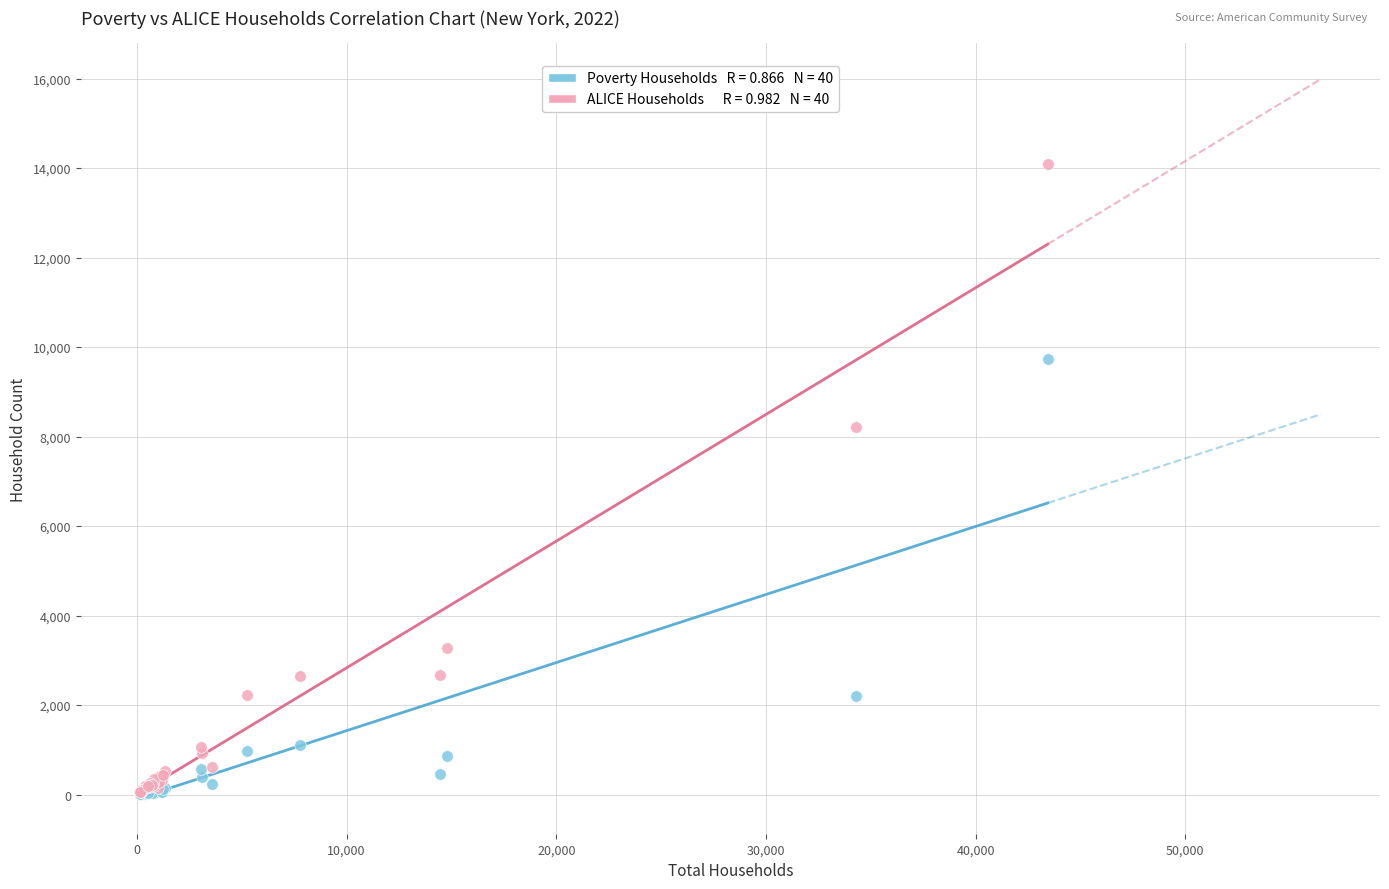

Across all series, what Y value is closest to 7046?

8212